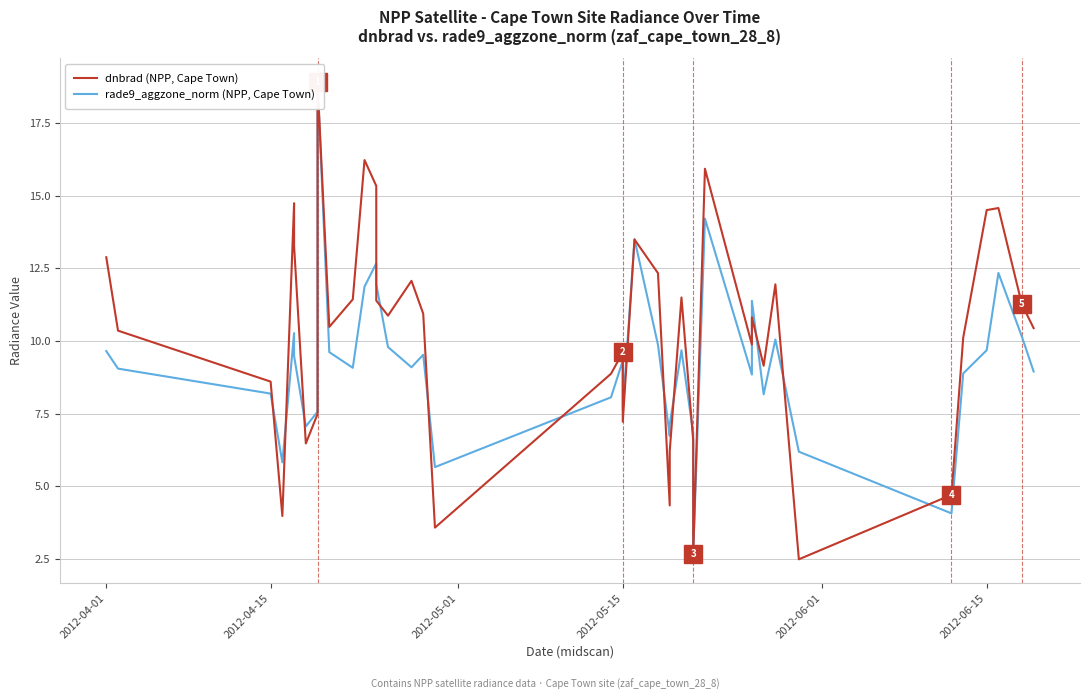

What is the sum of all rade9_aggzone_norm (NPP, Cape Town) values?

369.6